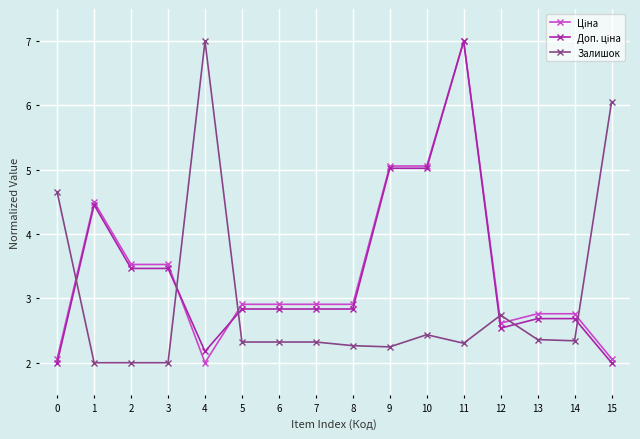

What is the maximum value shown in the chart?

7.0